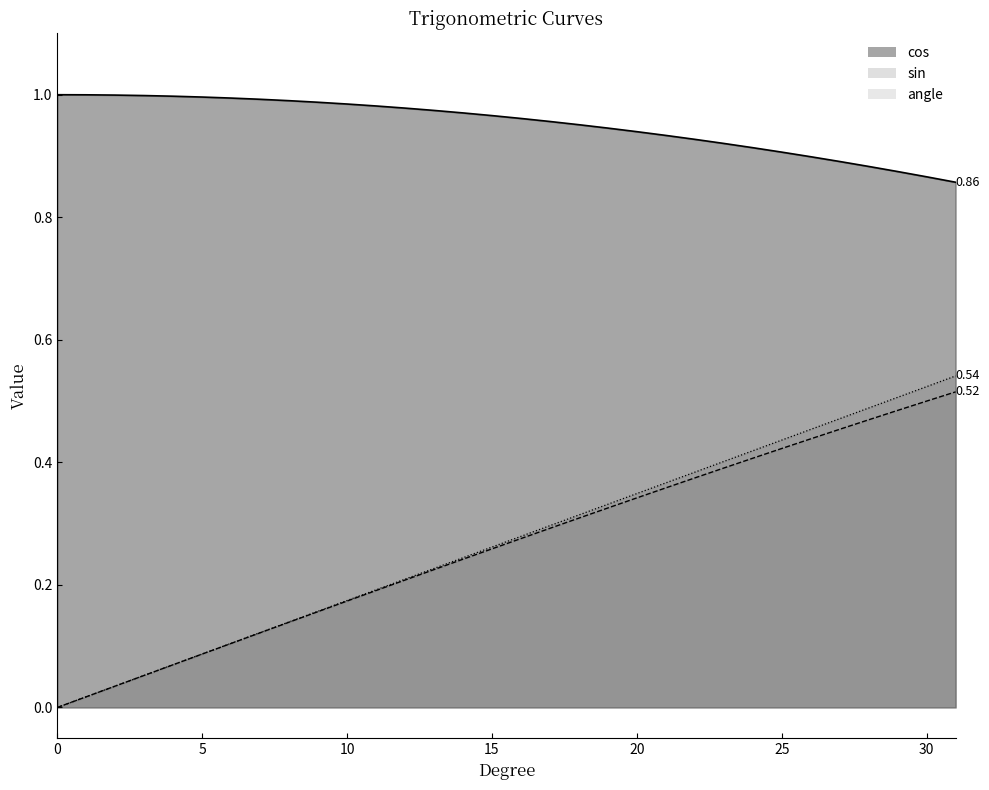

Is the value of cos at 16 greater than the value of sin at 14?

Yes